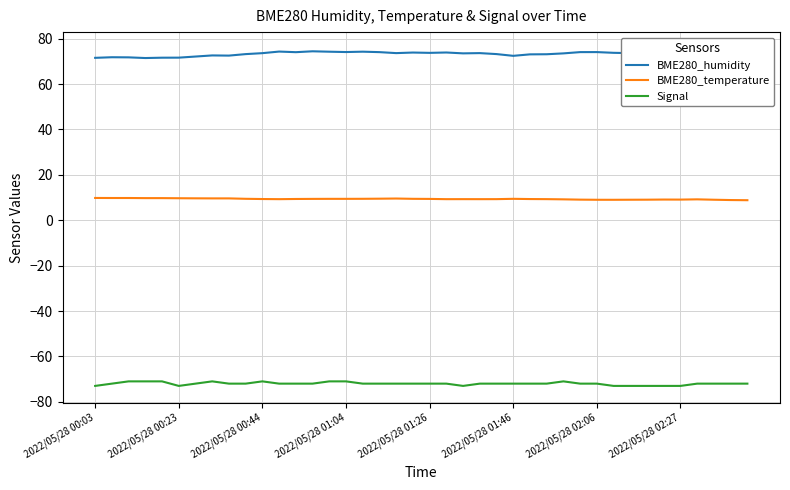

Which series has the largest total across all categories?

BME280_humidity